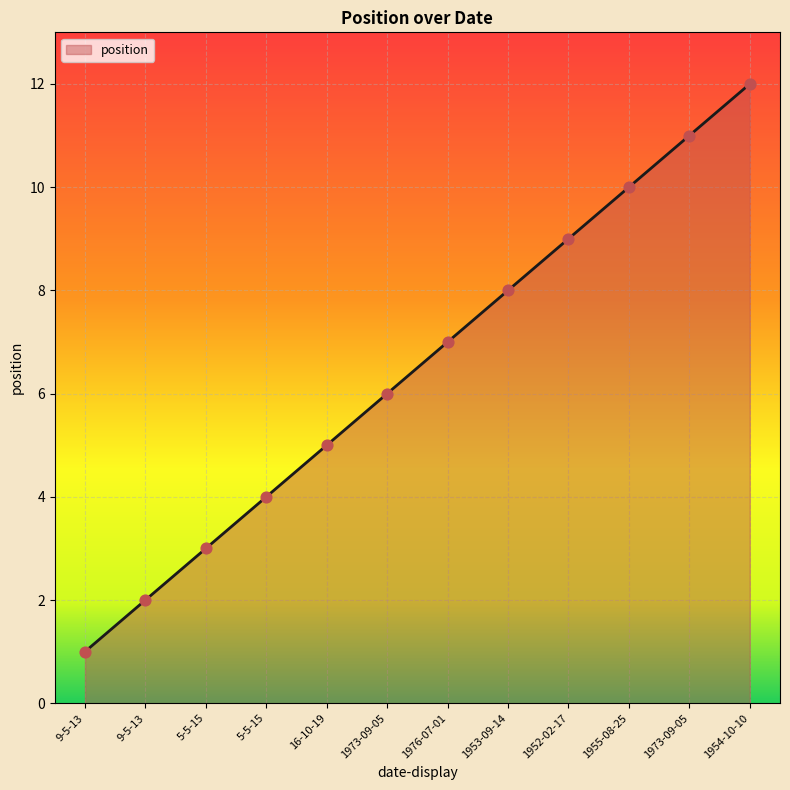

Between 9-5-13 and 5-5-15, which is larger?

5-5-15